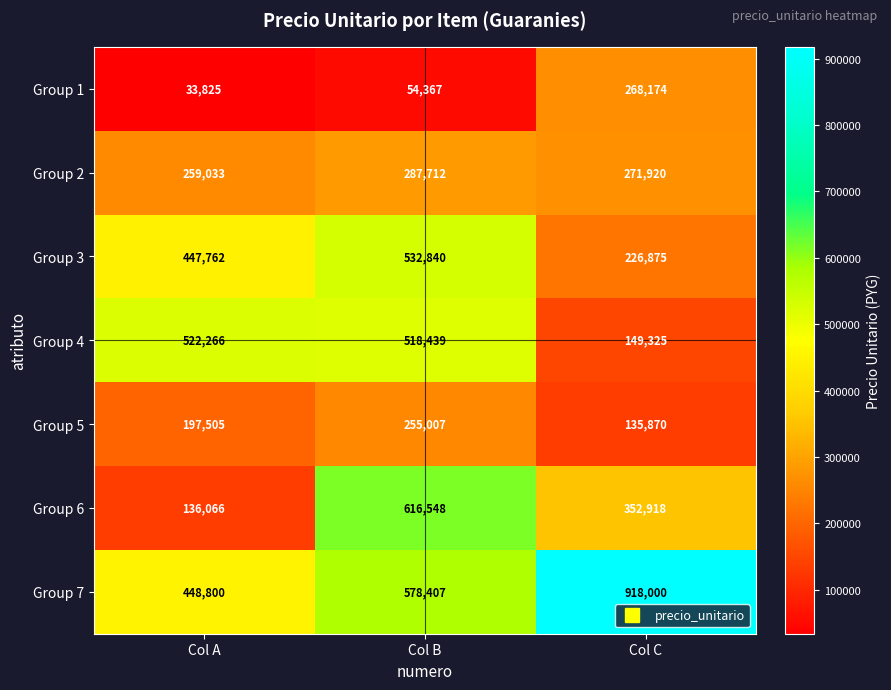

At which category is the sum across all series the highest?

Col B